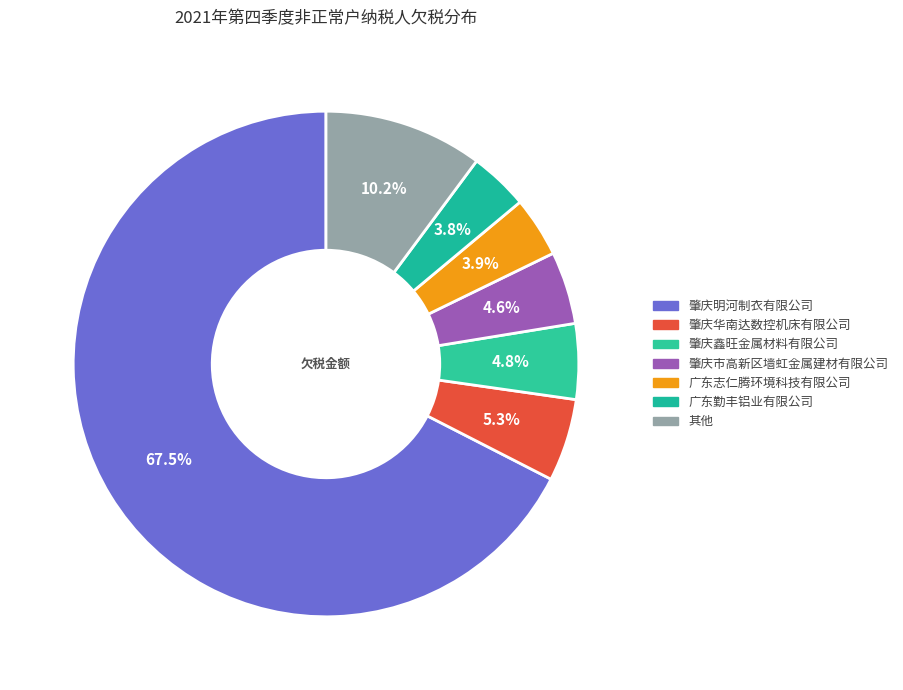

Which slice is the largest?

肇庆明河制衣有限公司